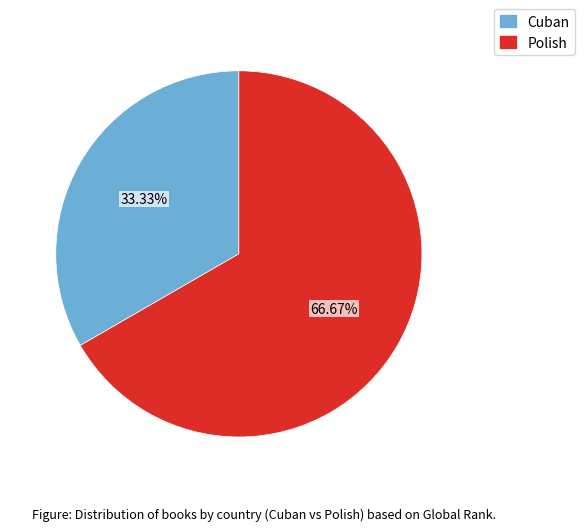

To the nearest percent, what percentage of the pie is Polish?

67%